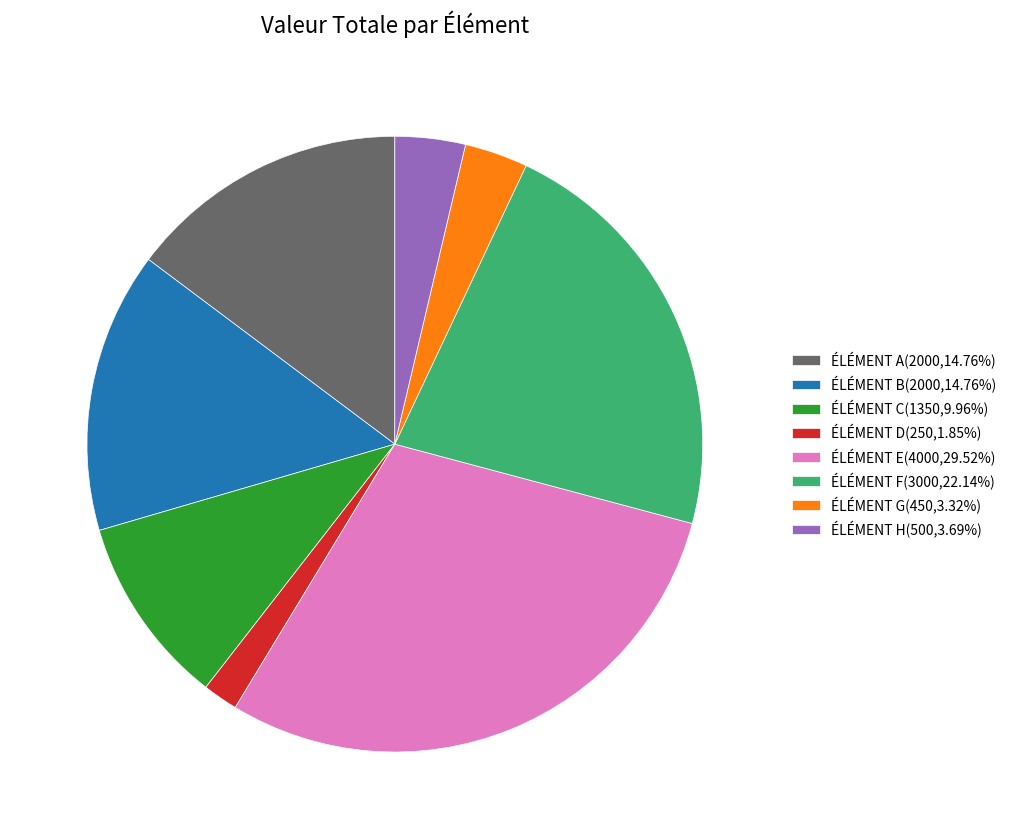

Combined, do ÉLÉMENT C(1350,9.96%) and ÉLÉMENT E(4000,29.52%) account for over 50%?

No